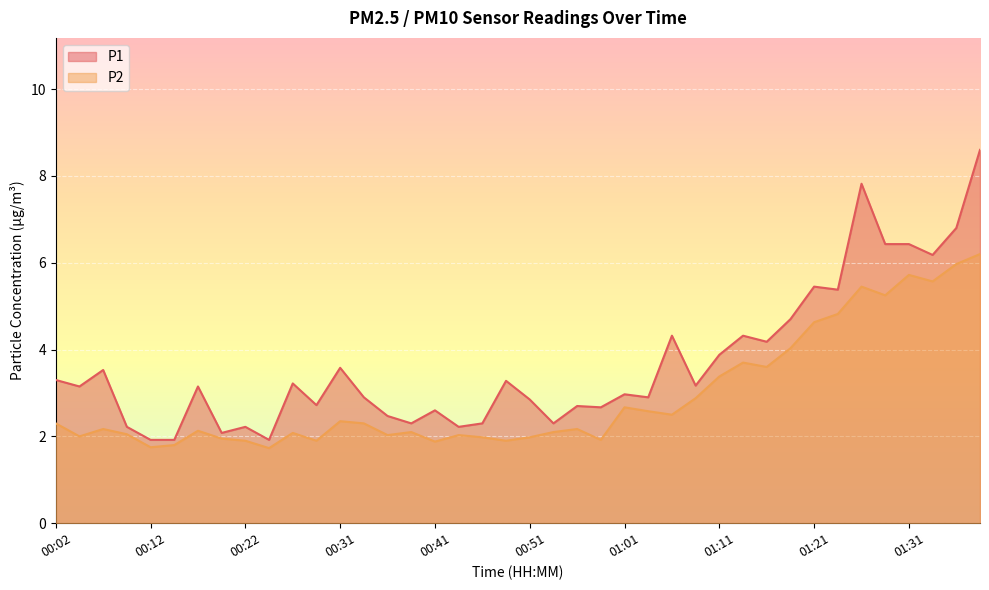

How many data points in P1 are above 3?

21